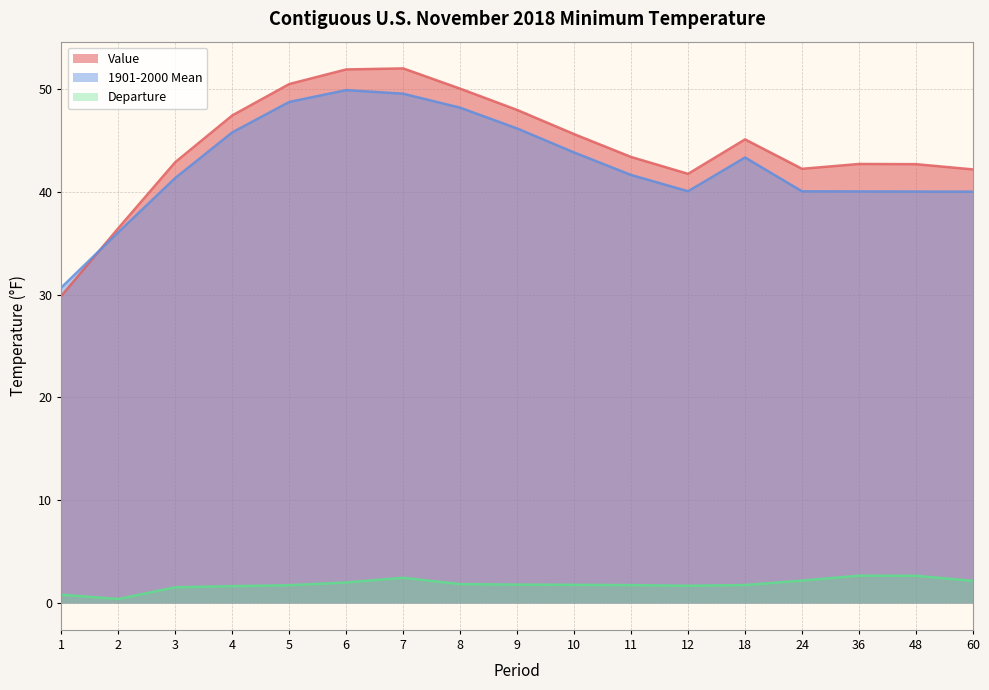

How many intersections are there between Value and 1901-2000 Mean?

1